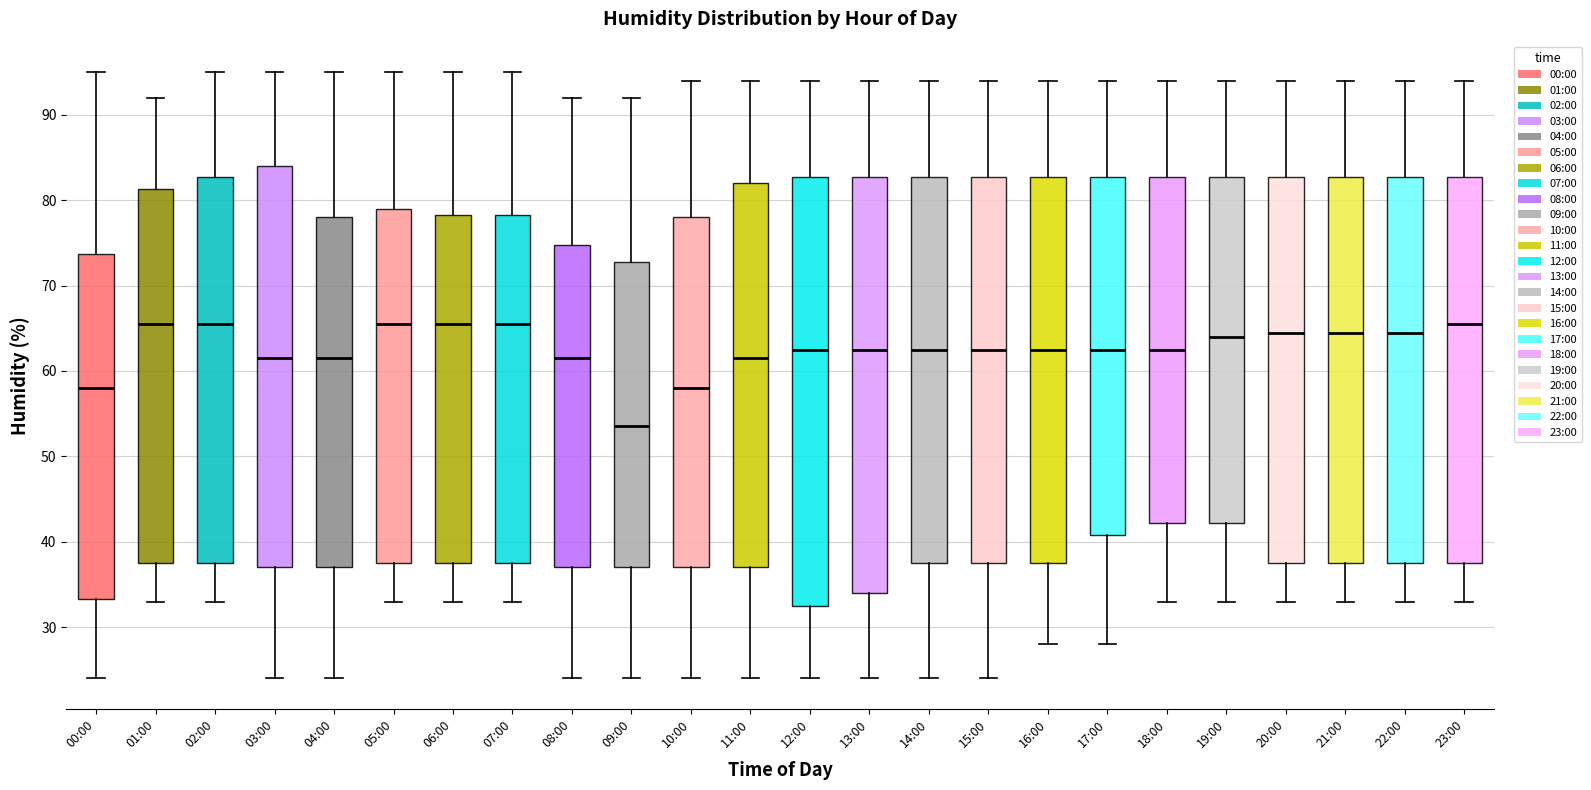

Where does the lower whisker of the box for 10:00 end on the y-axis? The values are not printed on the chart, so give them approximately, as read against the axis.

24